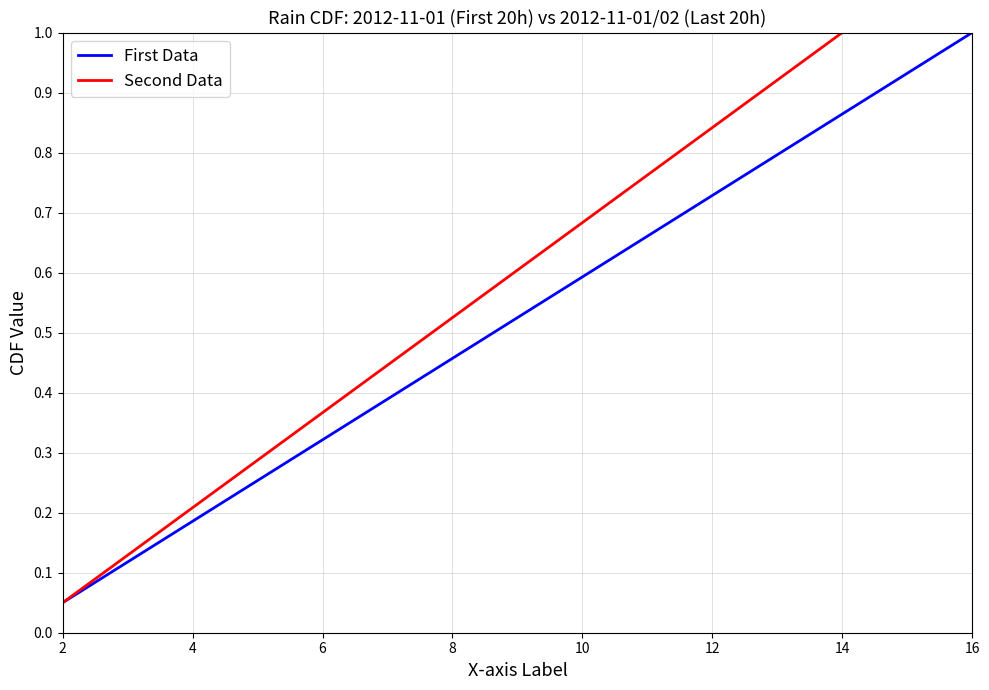

What is the highest value of the First Data series?

1.0